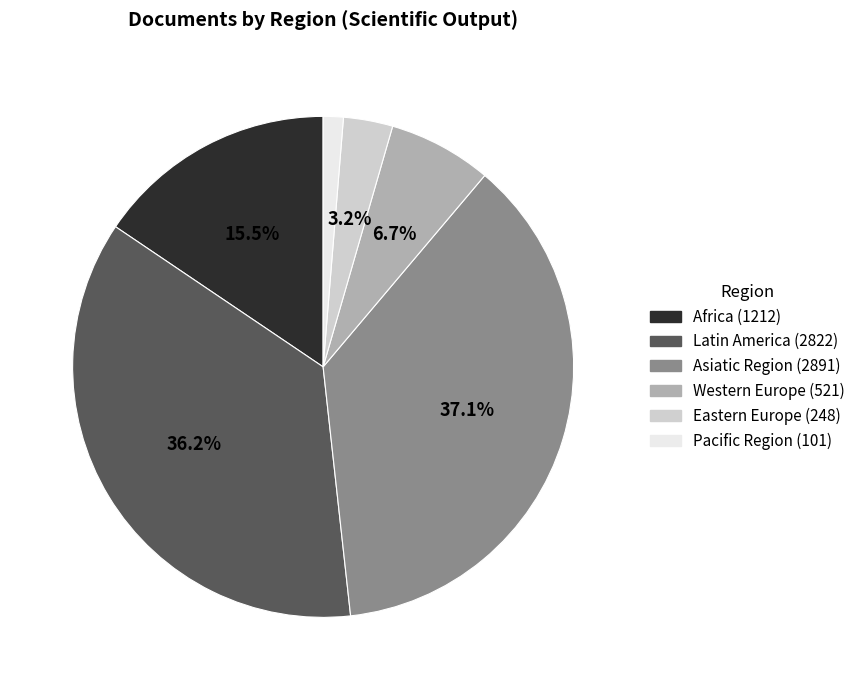

Does Eastern Europe represent more than half of the total?

No